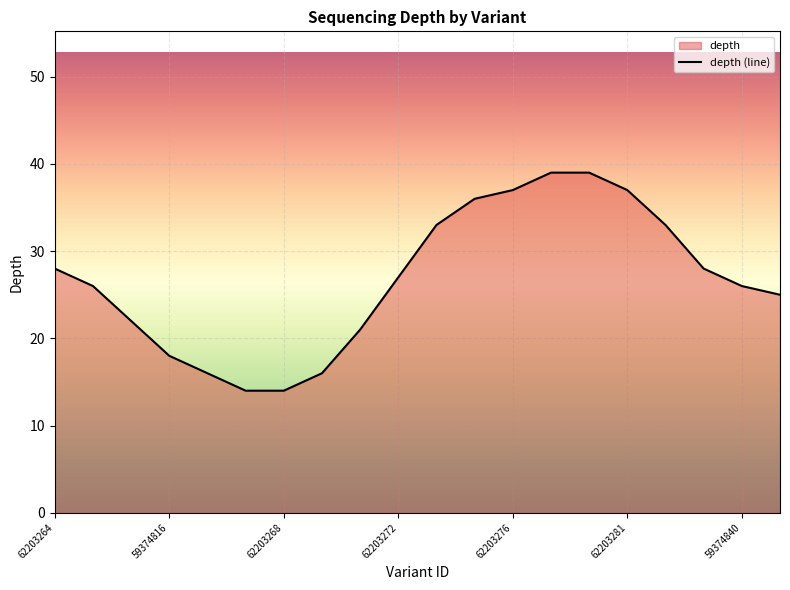

What value does the data have at 8, to the nearest 10?

20